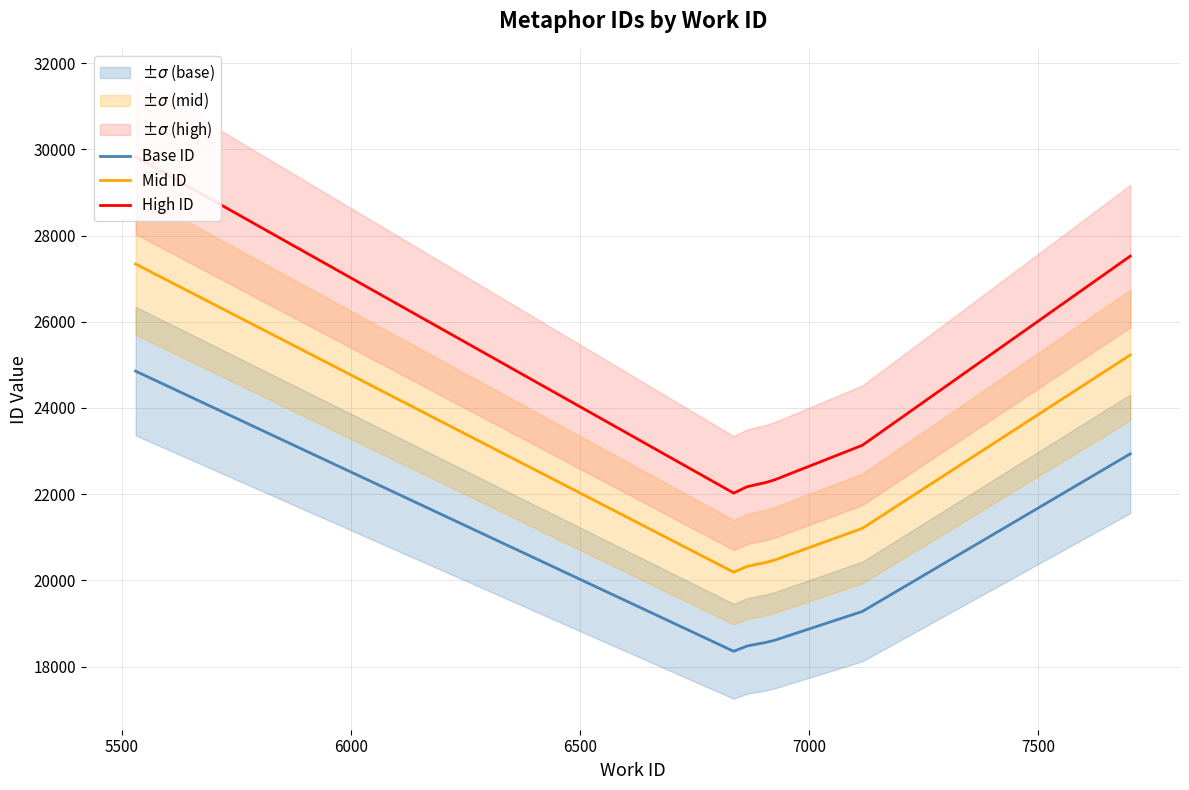

True or false: High ID has more than 1 interior local peaks.

False